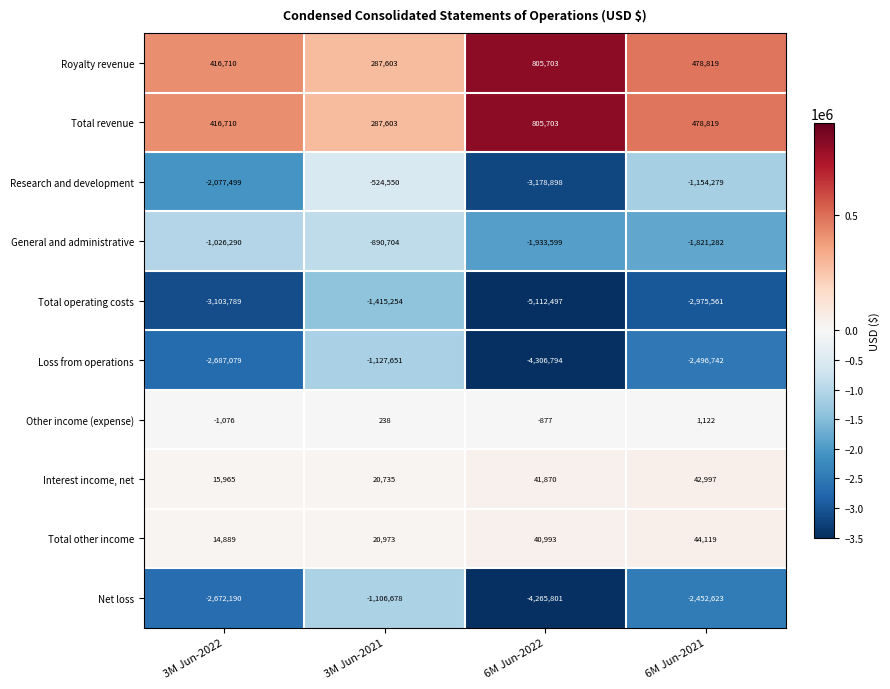

What is the difference between the second highest and second lowest values in the Net loss series?

219567